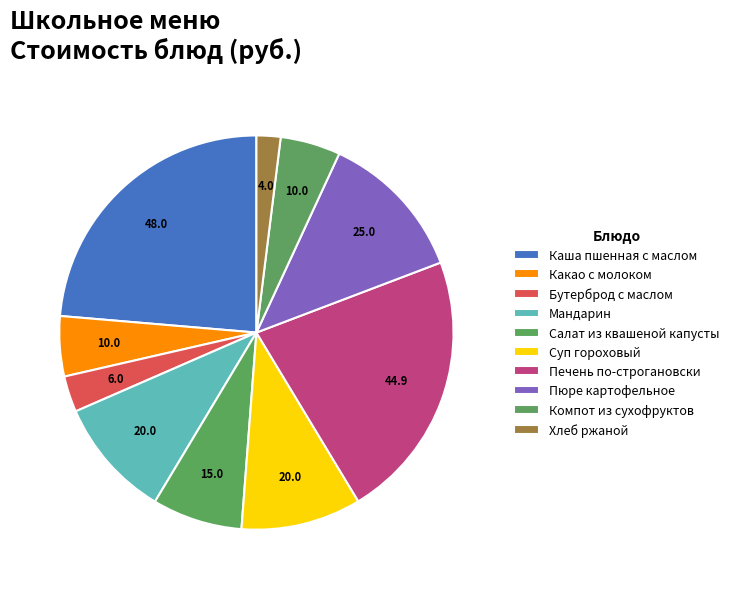

How many slices are in this pie chart?

10